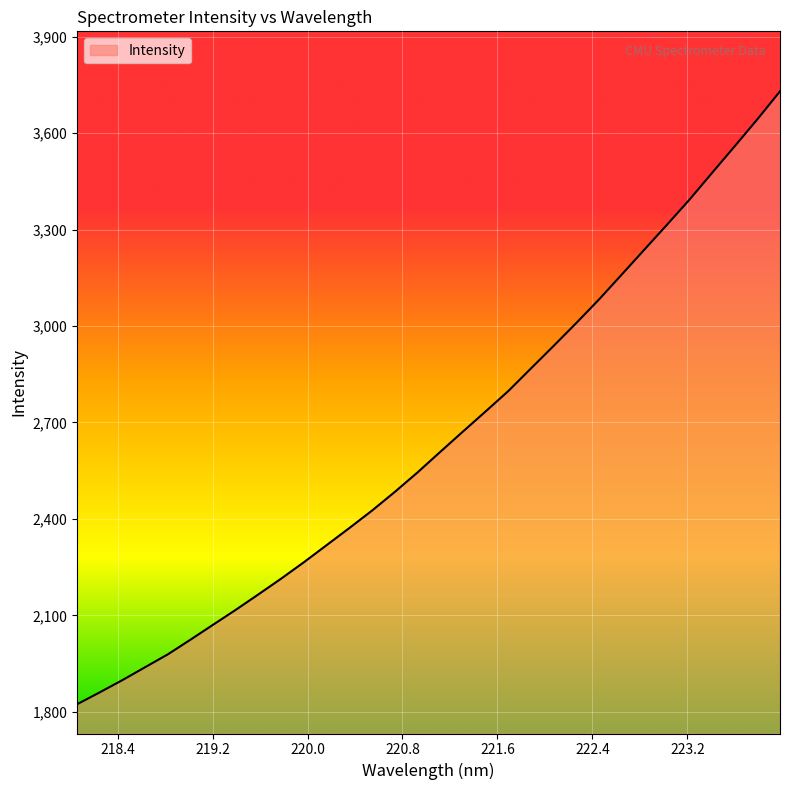

What is the difference between the maximum and minimum values?

1906.4